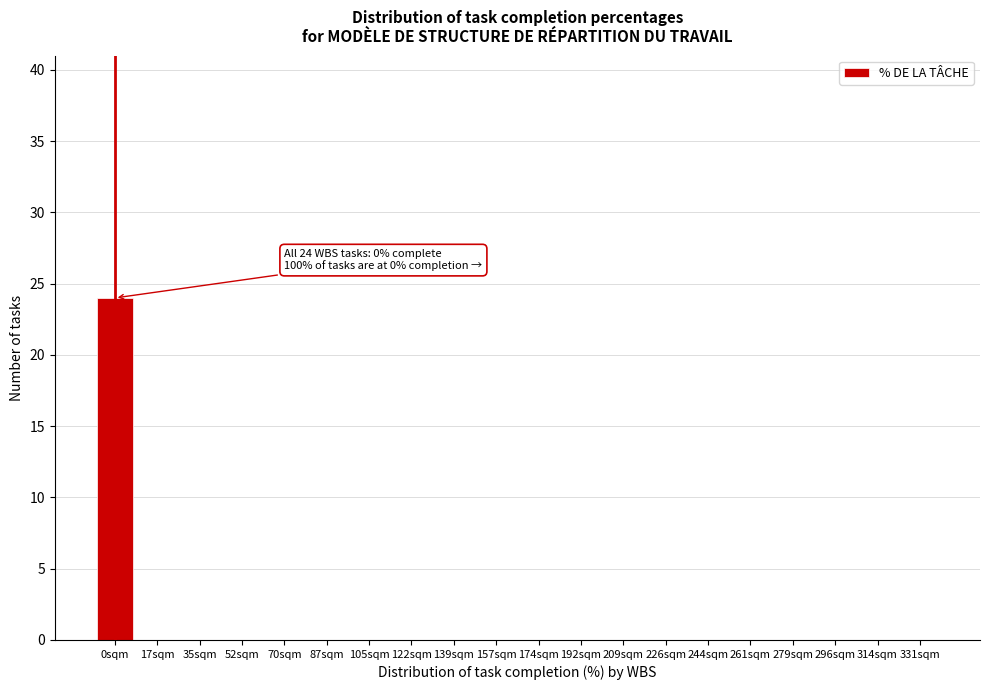

Reading left to right, list all the values displayed in this chart.

0sqm=24	17sqm=0	35sqm=0	52sqm=0	70sqm=0	87sqm=0	105sqm=0	122sqm=0	139sqm=0	157sqm=0	174sqm=0	192sqm=0	209sqm=0	226sqm=0	244sqm=0	261sqm=0	279sqm=0	296sqm=0	314sqm=0	331sqm=0